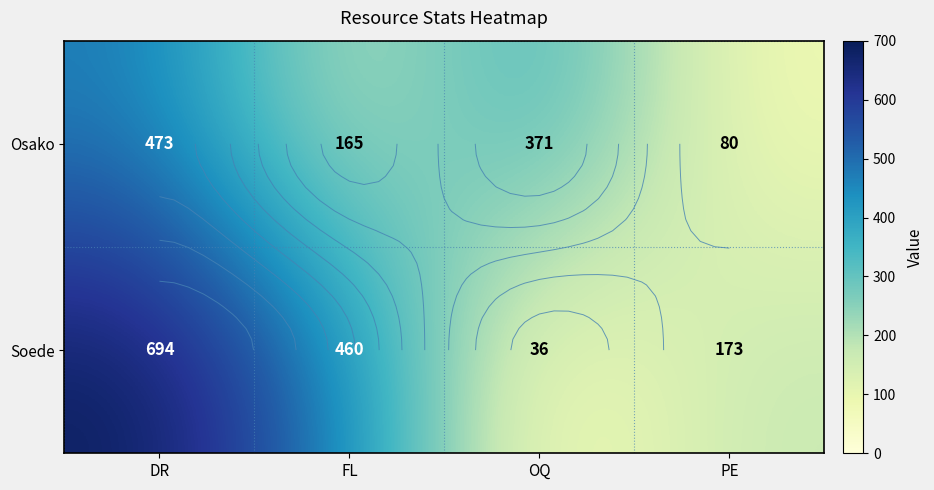

What is the approximate value of Osako at DR, to the nearest 50?

450